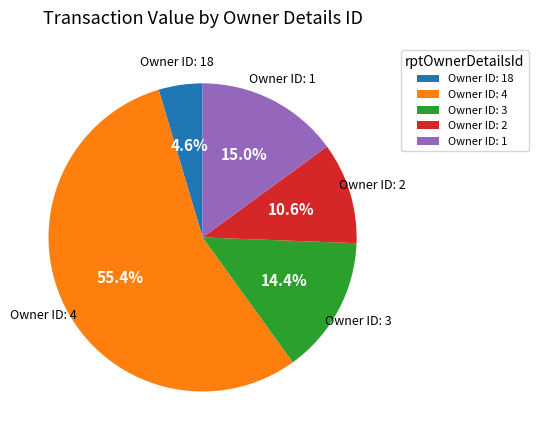

Is there any slice that represents more than half of the pie?

Yes